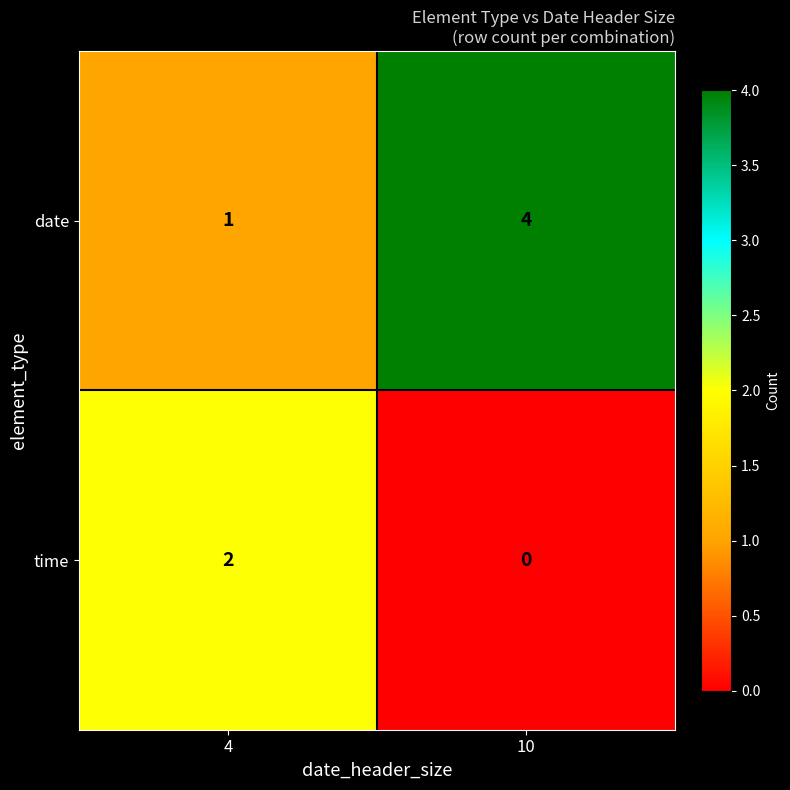

What is the sum of all date values?

5